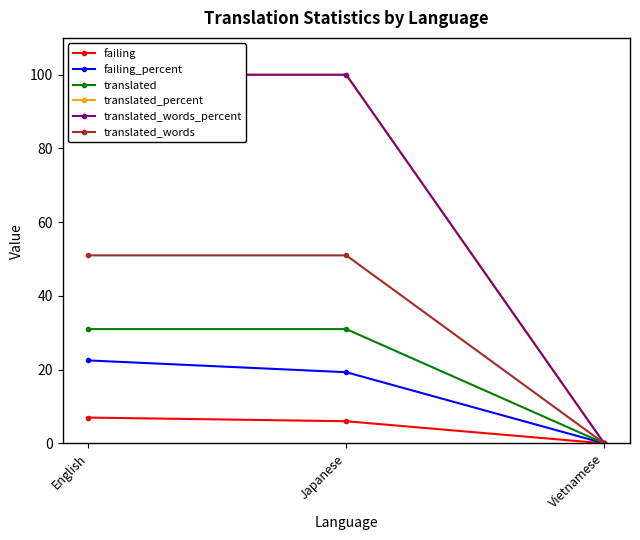

How many lines are shown in the chart?

6